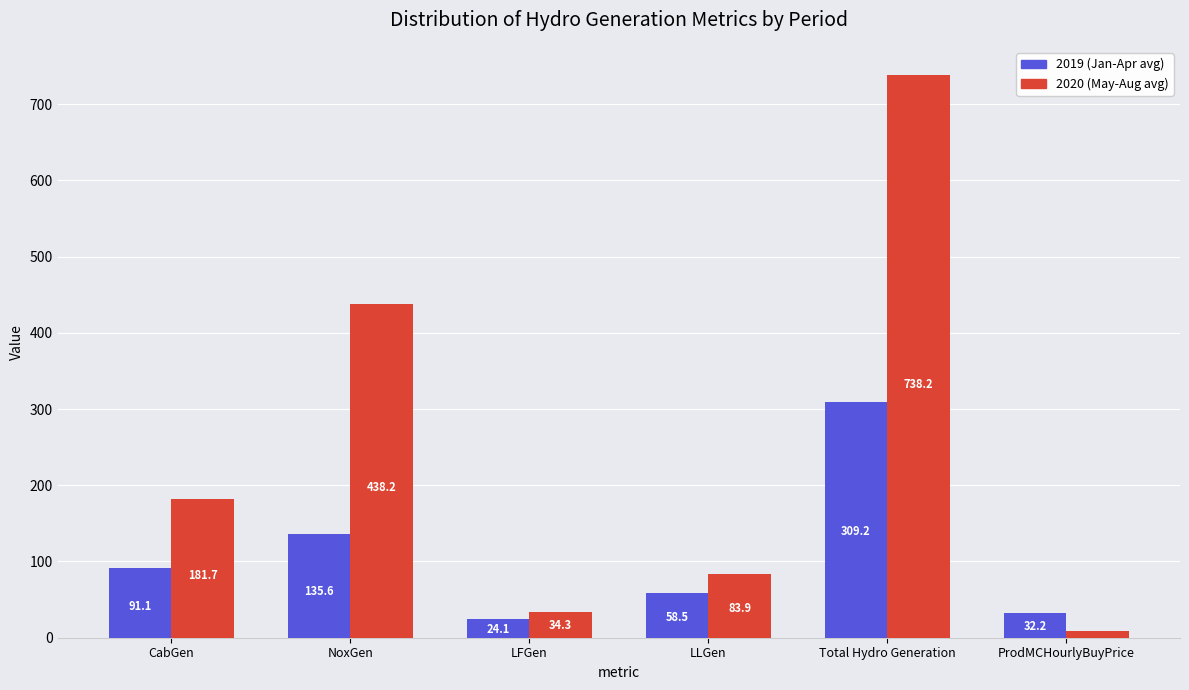

What is the spread (max minus min) of values at NoxGen?

302.6